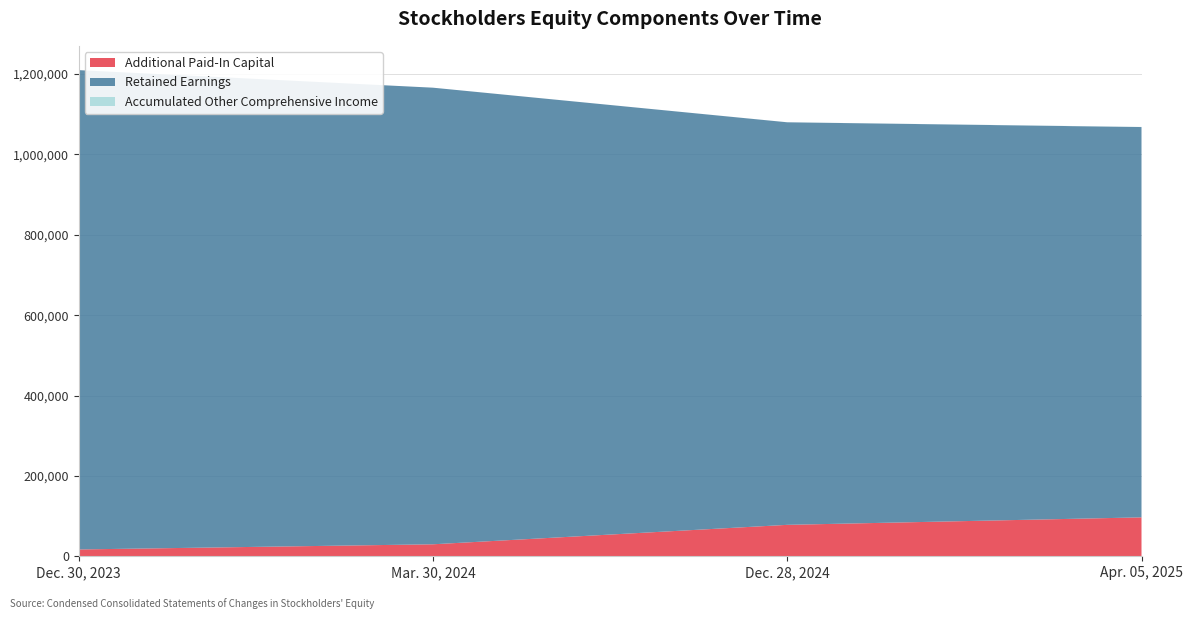

Reading left to right, transcribe all the data shown in this chart.

Additional Paid-In Capital: Dec. 30, 2023=16973	Mar. 30, 2024=29830	Dec. 28, 2024=78227	Apr. 05, 2025=96838
Retained Earnings: Dec. 30, 2023=1192731	Mar. 30, 2024=1136205	Dec. 28, 2024=1001721	Apr. 05, 2025=971251
Accumulated Other Comprehensive Income: Dec. 30, 2023=-1025	Mar. 30, 2024=-477	Dec. 28, 2024=70	Apr. 05, 2025=327